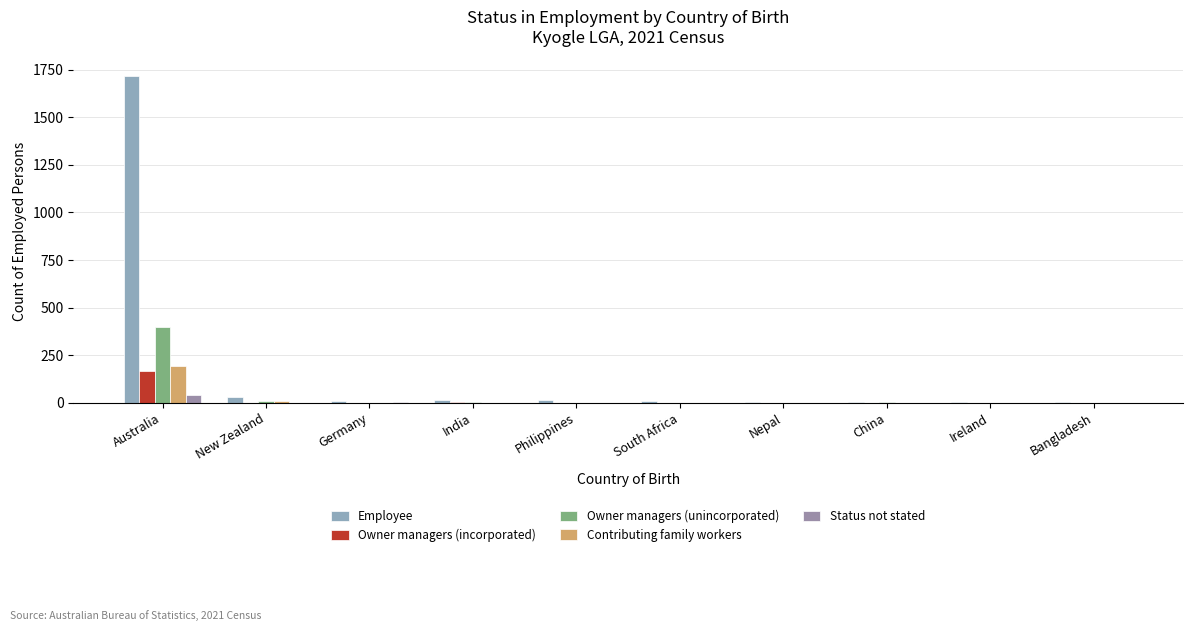

What is the difference between the Employee values at India and Nepal?

7